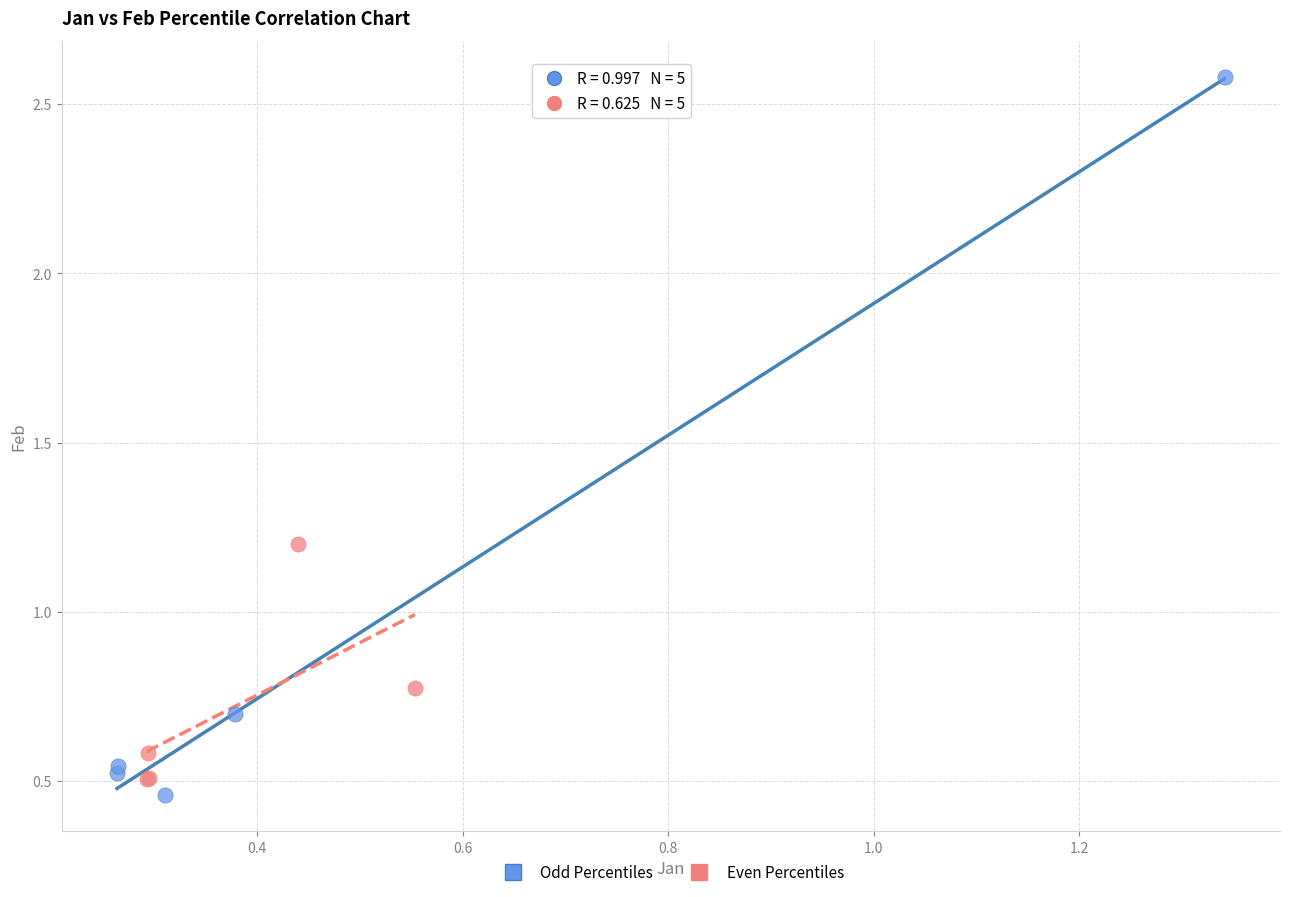

Which series has the largest Y range (max minus min)?

Odd Percentiles